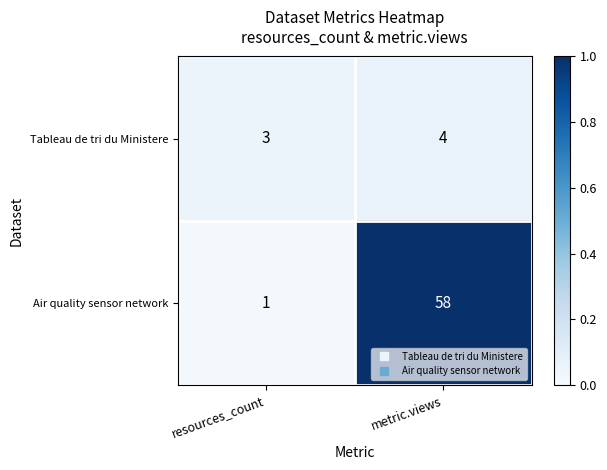

Where is Air quality sensor network nearest to the value 29?

resources_count